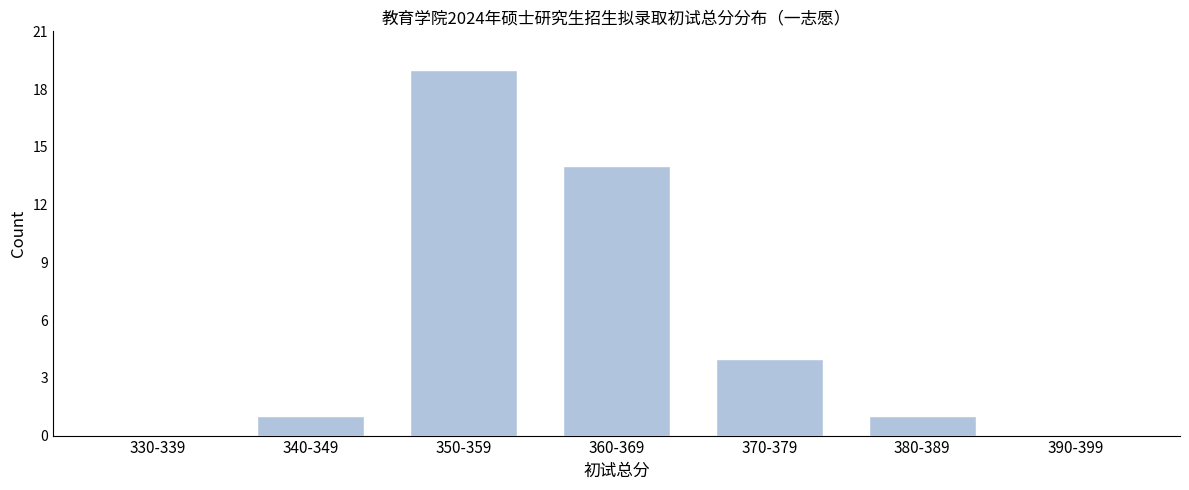

Reading left to right, transcribe all the data shown in this chart.

330-339=0	340-349=1	350-359=19	360-369=14	370-379=4	380-389=1	390-399=0